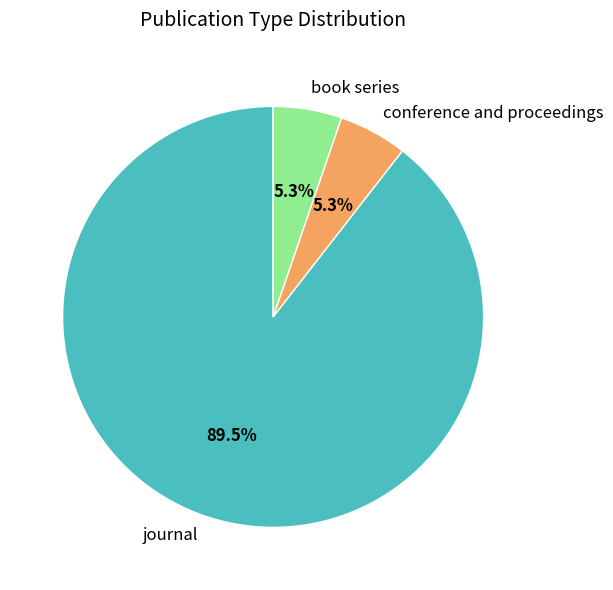

To the nearest percent, what percentage of the pie is conference and proceedings?

5%